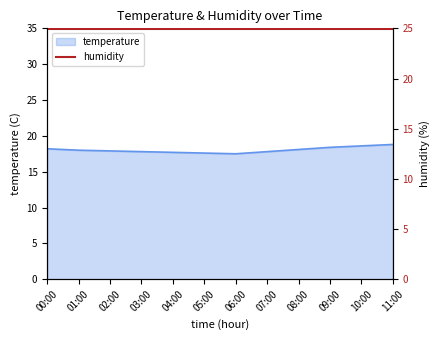

What is the average value?

18.0